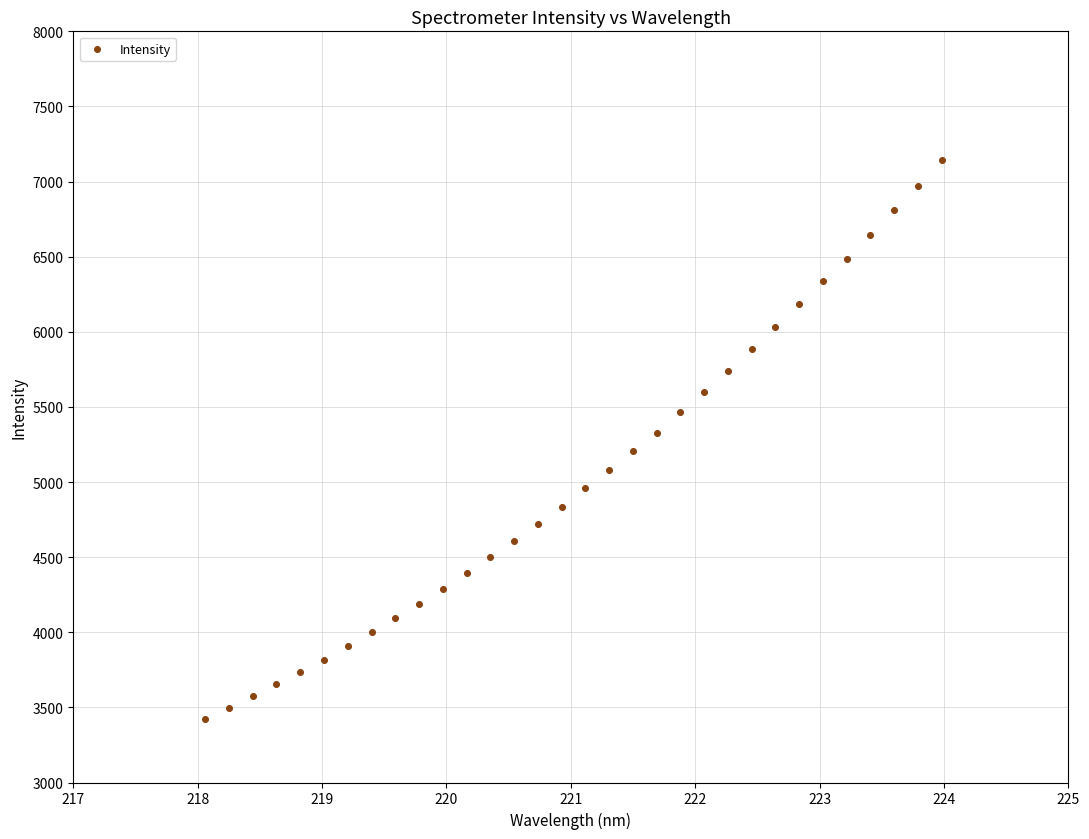

What is the range of X values (max minus min)?

5.9